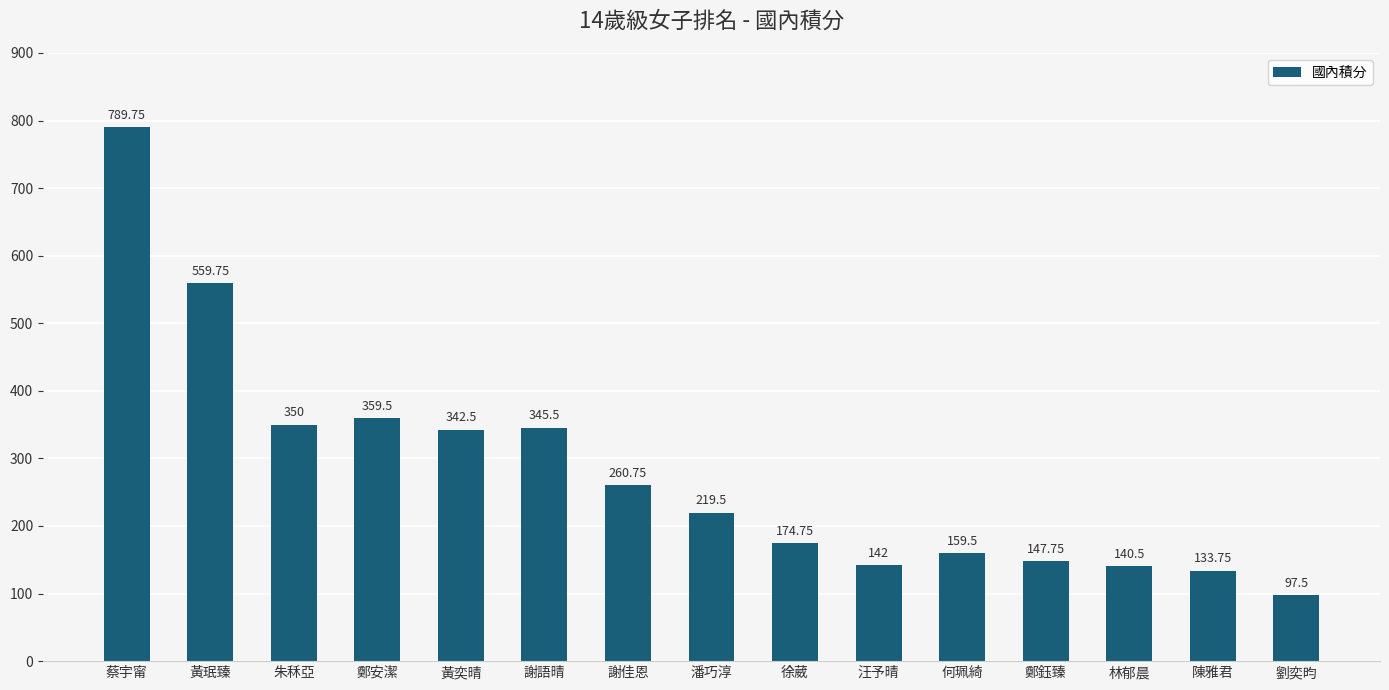

The chart shows a value of 159.5 at 何珮綺. True or false?

True